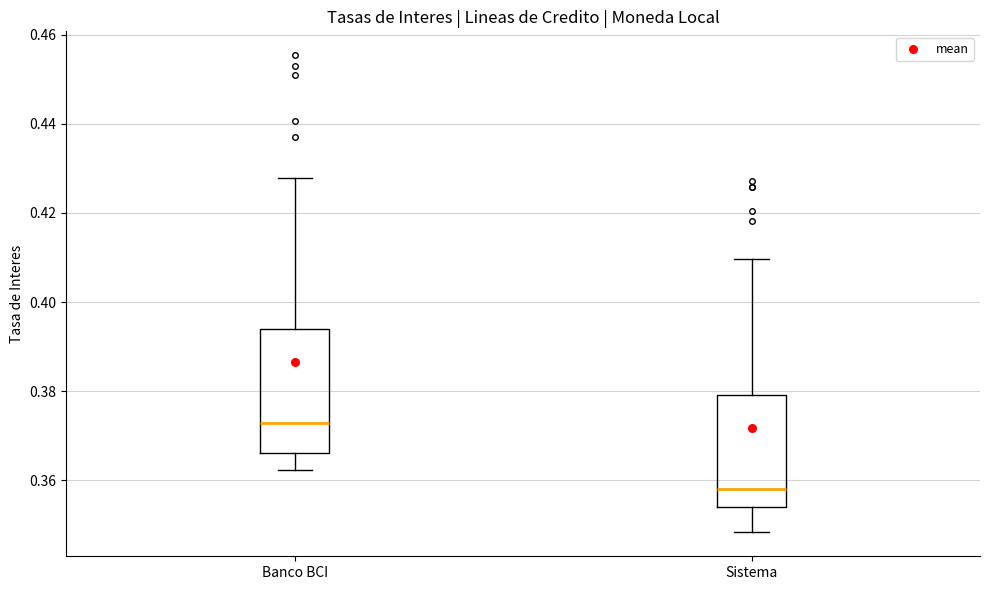

Comparing the boxes themselves (not the whiskers), which one is the tallest?

Banco BCI